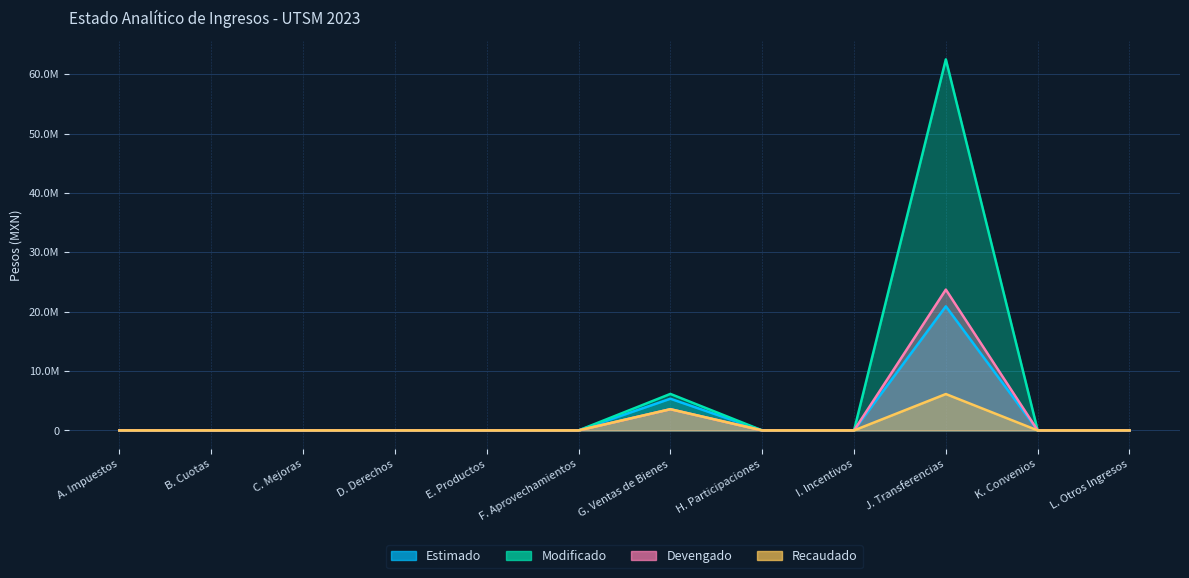

How many interior local peaks does the Recaudado series have?

2